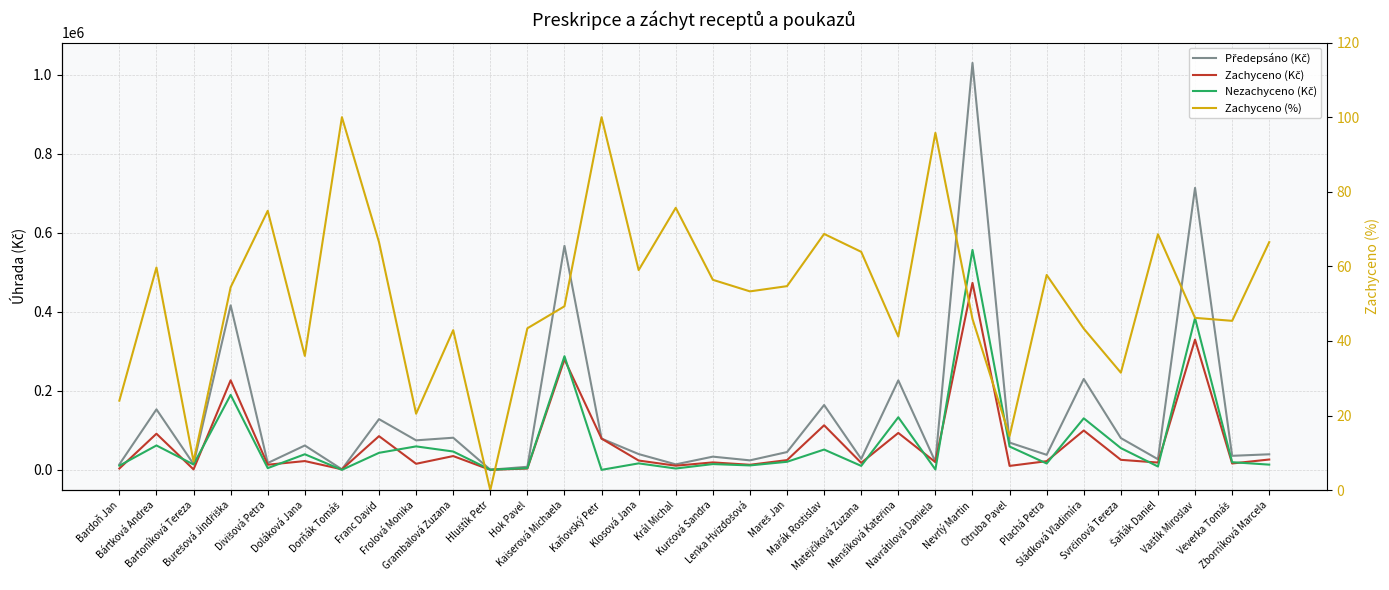

True or false: Nezachyceno (Kč) and Předepsáno (Kč) intersect in this chart.

False